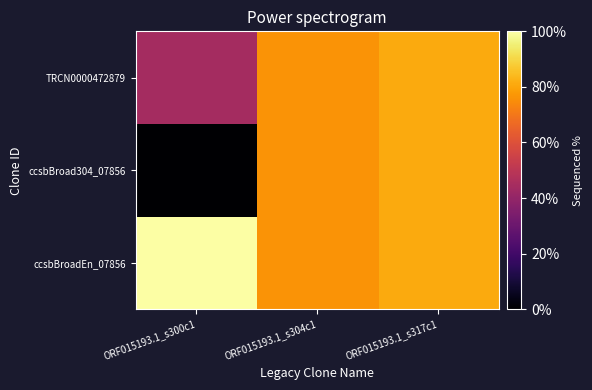

At how many categories does at least one series exceed 75?

3